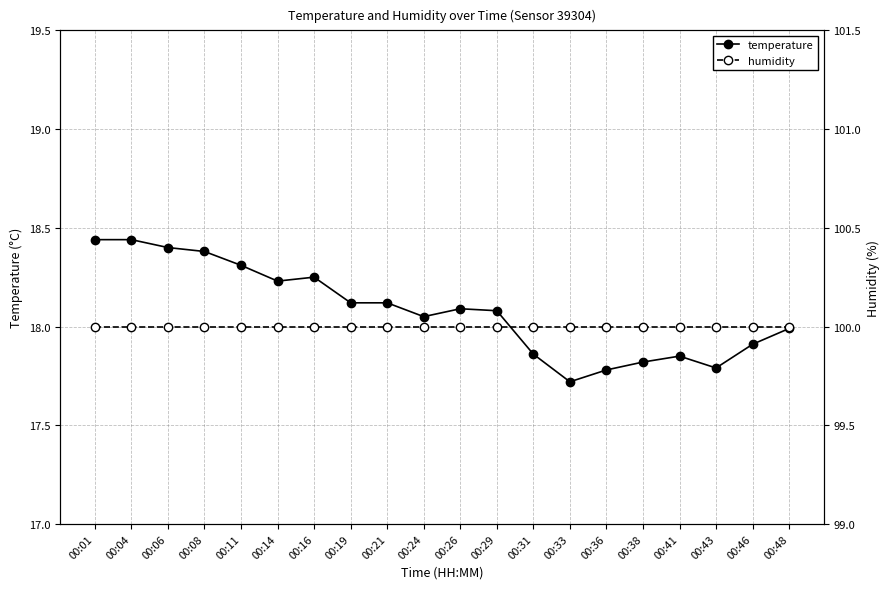

Between 00:16 and 00:26, which series saw the biggest shift?

temperature